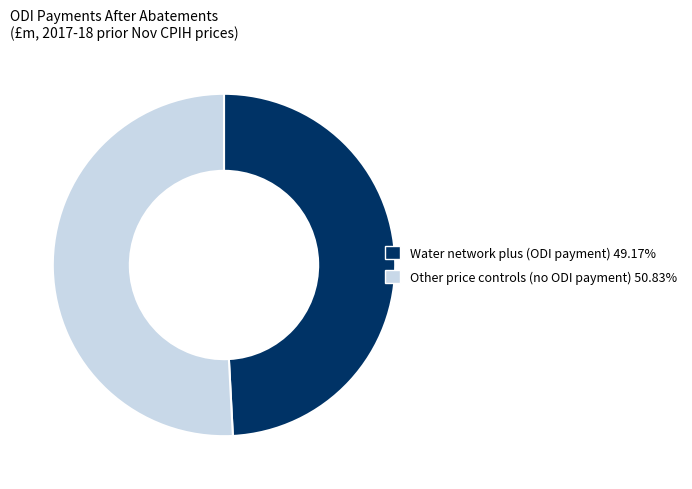

Does any single category account for the majority?

Yes